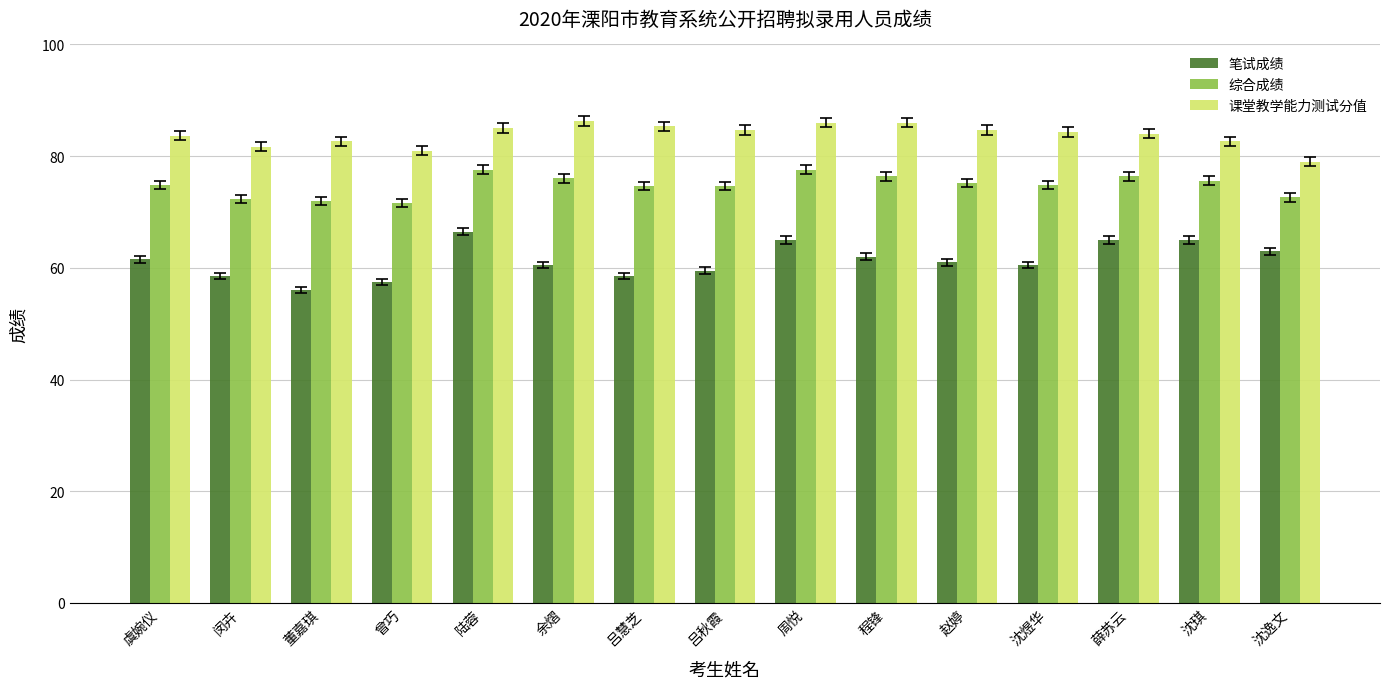

At which label does 课堂教学能力测试分值 reach its minimum?

沈逸文